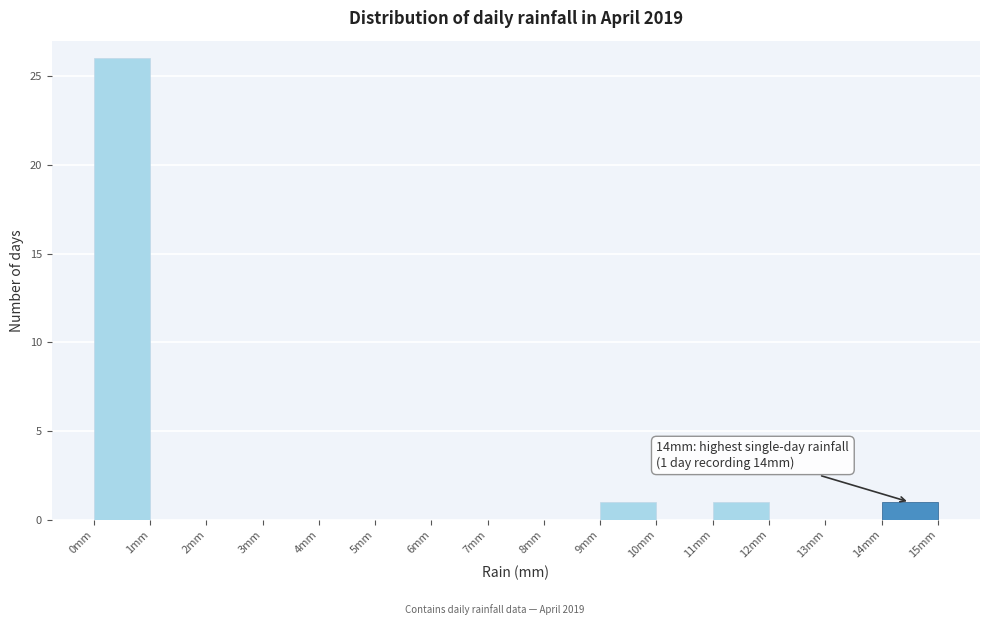

Which range on the x-axis has the tallest bar?

0 to 1